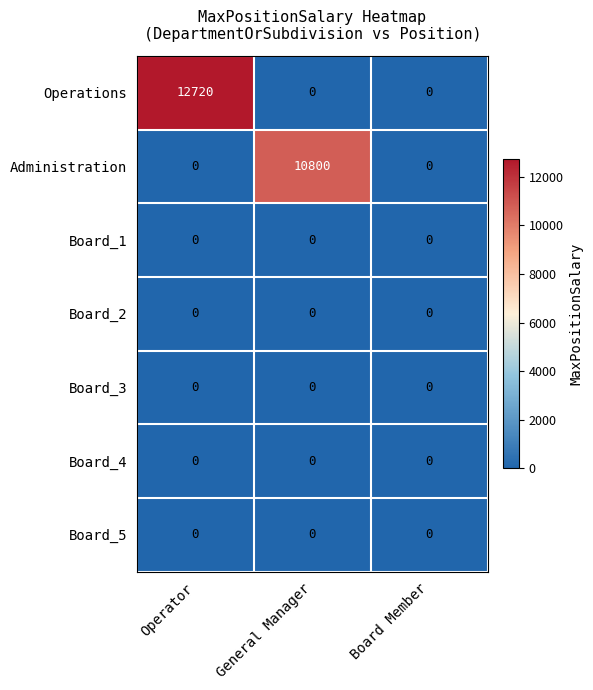

Reading left to right, transcribe all the data shown in this chart.

Operations: 12720	0	0
Administration: 0	10800	0
Board_1: 0	0	0
Board_2: 0	0	0
Board_3: 0	0	0
Board_4: 0	0	0
Board_5: 0	0	0